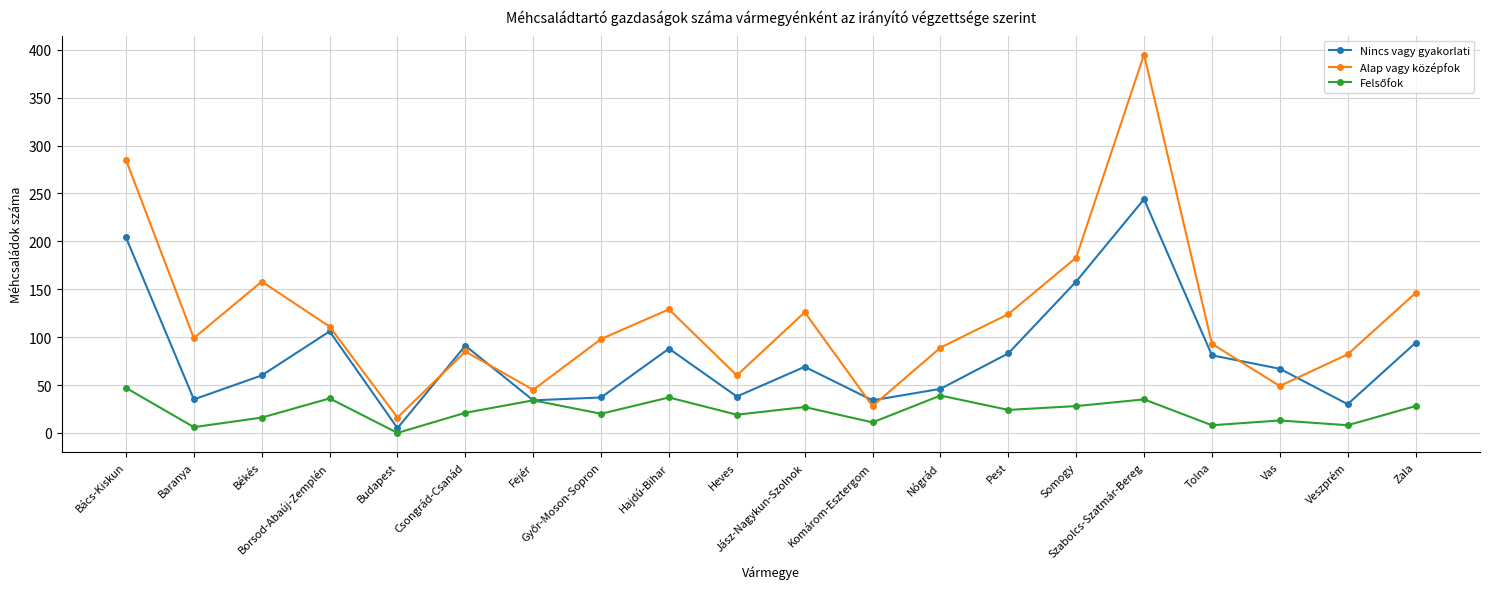

True or false: Nincs vagy gyakorlati and Alap vagy középfok cross at least once.

True